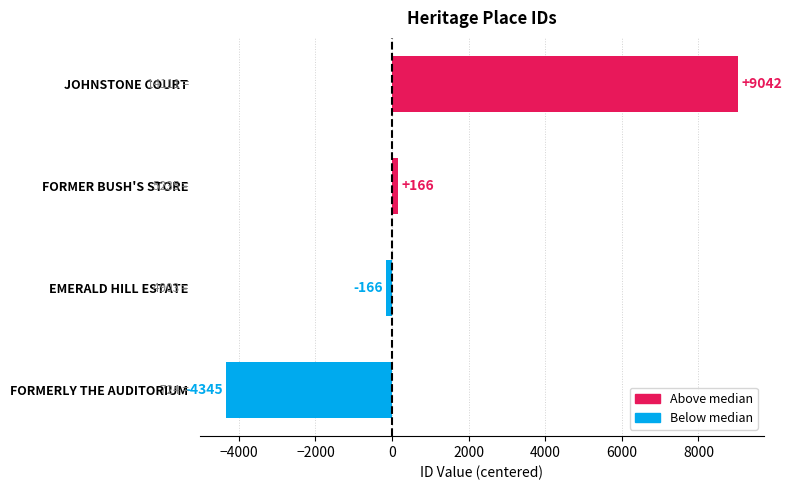

Between FORMERLY THE AUDITORIUM and FORMER BUSH'S STORE, which is larger?

FORMER BUSH'S STORE